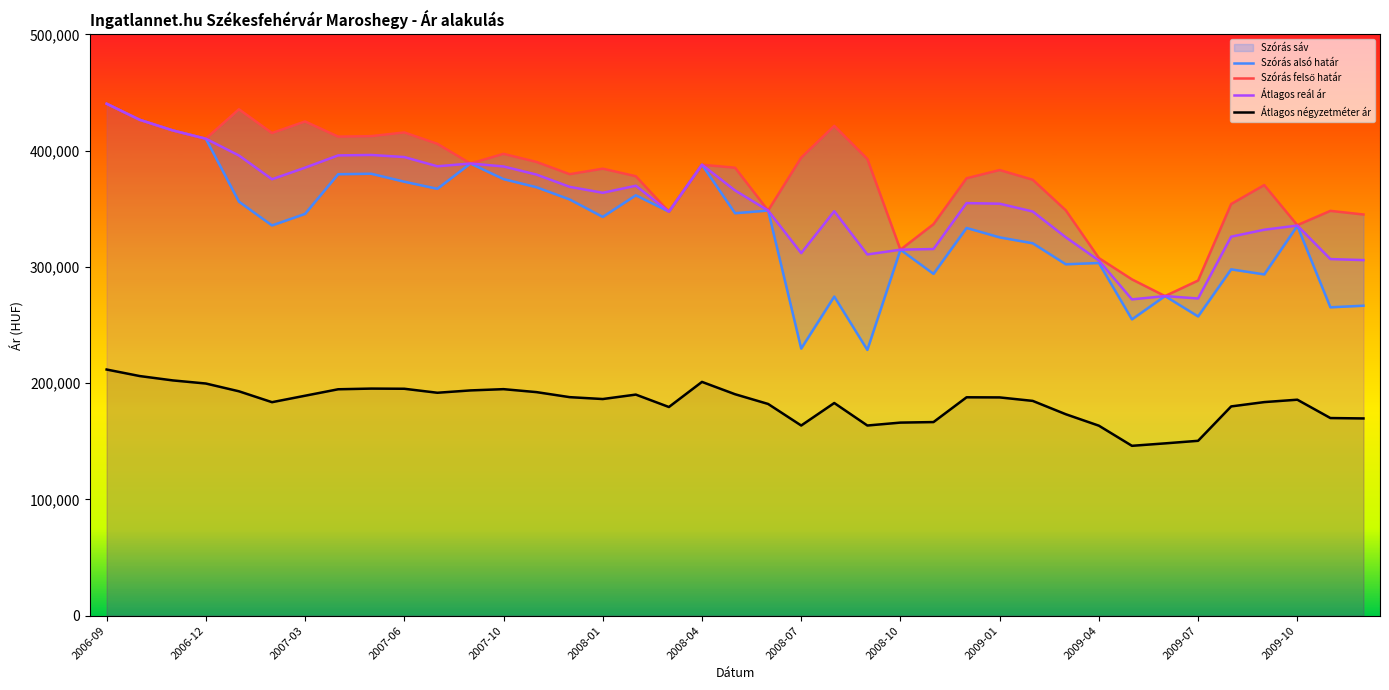

List the labels in order of Szórás alsó határ value, smallest first.

2008-09, 2008-07, 2009-05, 2009-07, 2009-11, 2009-12, 2008-08, 2009-06, 2009-09, 2008-11, 2009-08, 2009-03, 2009-04, 2008-10, 2009-02, 2009-01, 2008-12, 2009-10, 2007-02, 2008-01, 2007-03, 2008-05, 2008-03, 2008-06, 2007-01, 2007-12, 2008-02, 2007-07, 2007-11, 2007-06, 2007-10, 2007-04, 2007-05, 2008-04, 2007-08, 2006-12, 2006-11, 2006-10, 2006-09